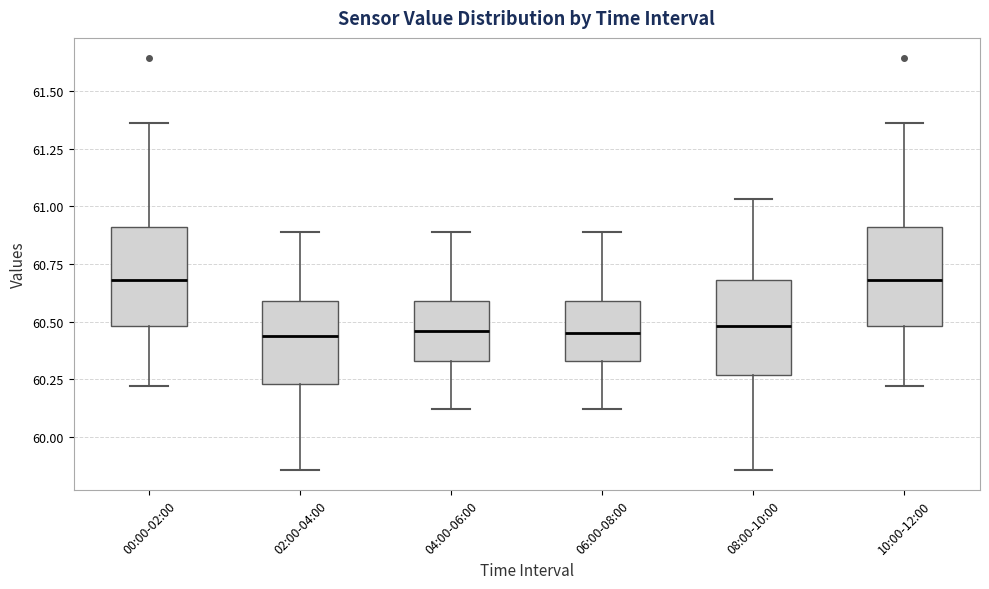

Where does the median line of the box for 08:00-10:00 sit on the y-axis? The values are not printed on the chart, so give them approximately, as read against the axis.

60.50